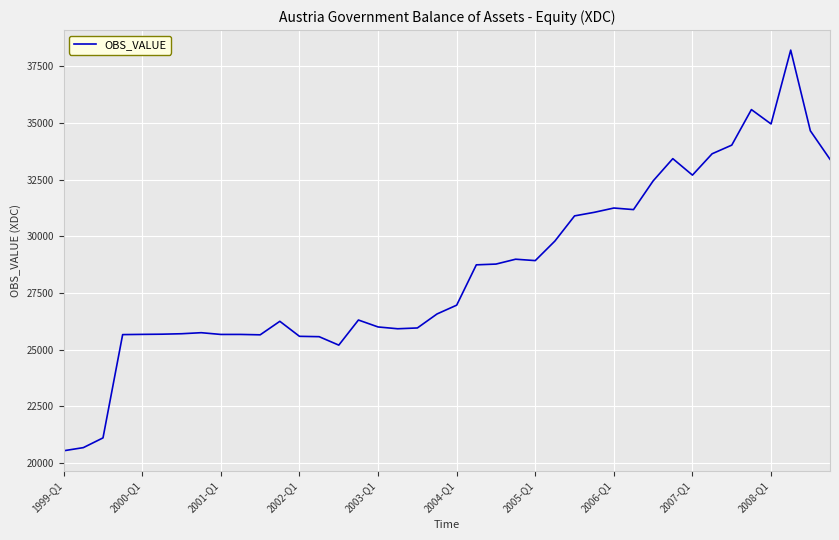

What is the maximum value shown in the chart?

38217.9